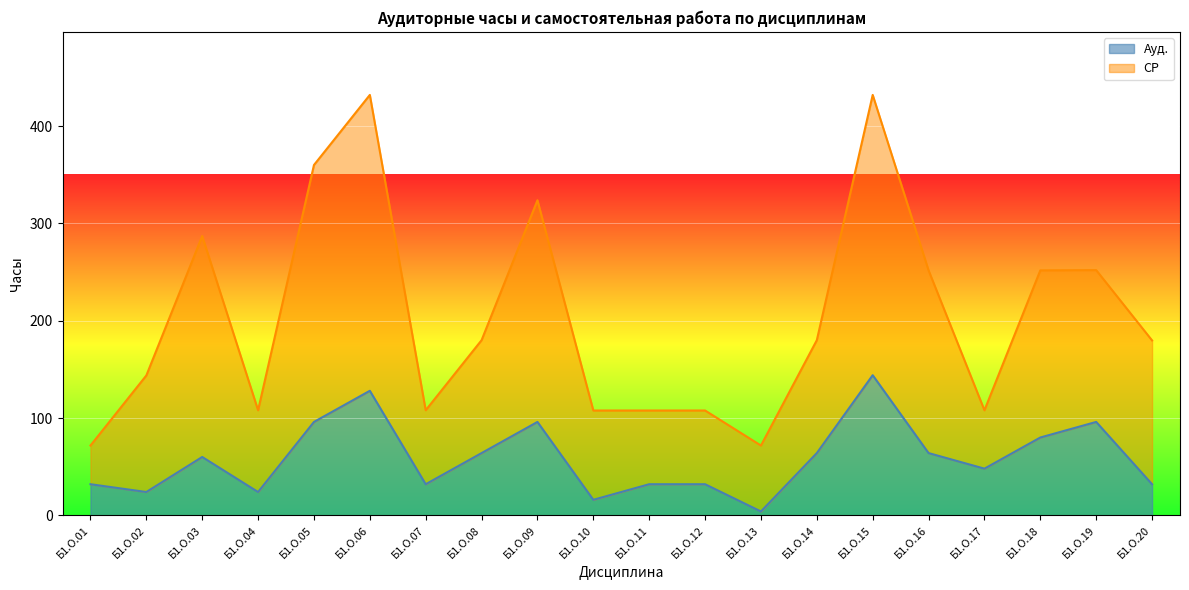

The Ауд. series shows 26.7 at Б1.О.10. True or false?

False